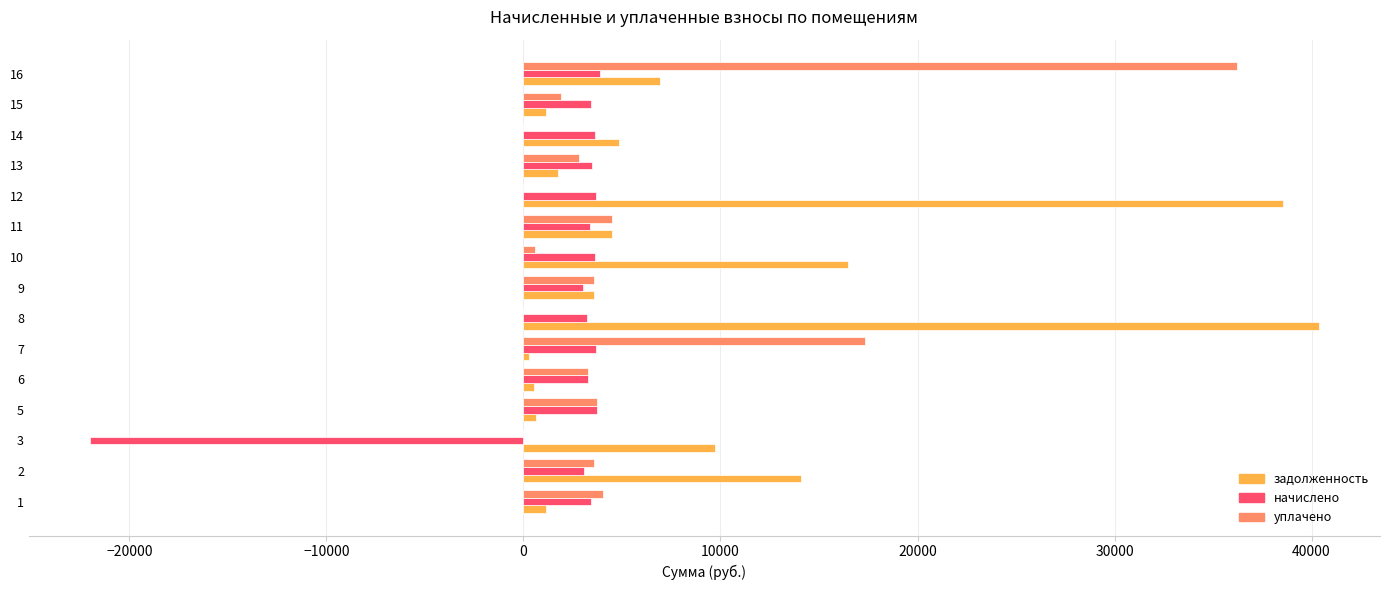

Count the number of categories in the chart.

15